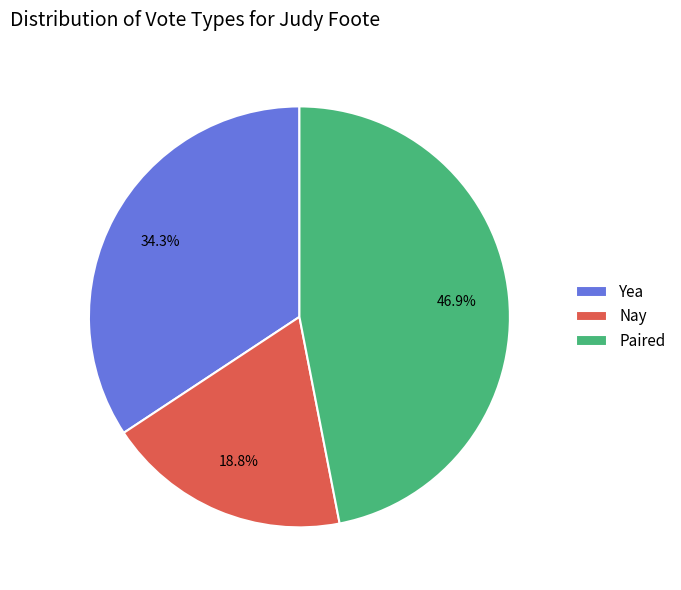

What percentage is the Yea slice, to the nearest percent?

34%